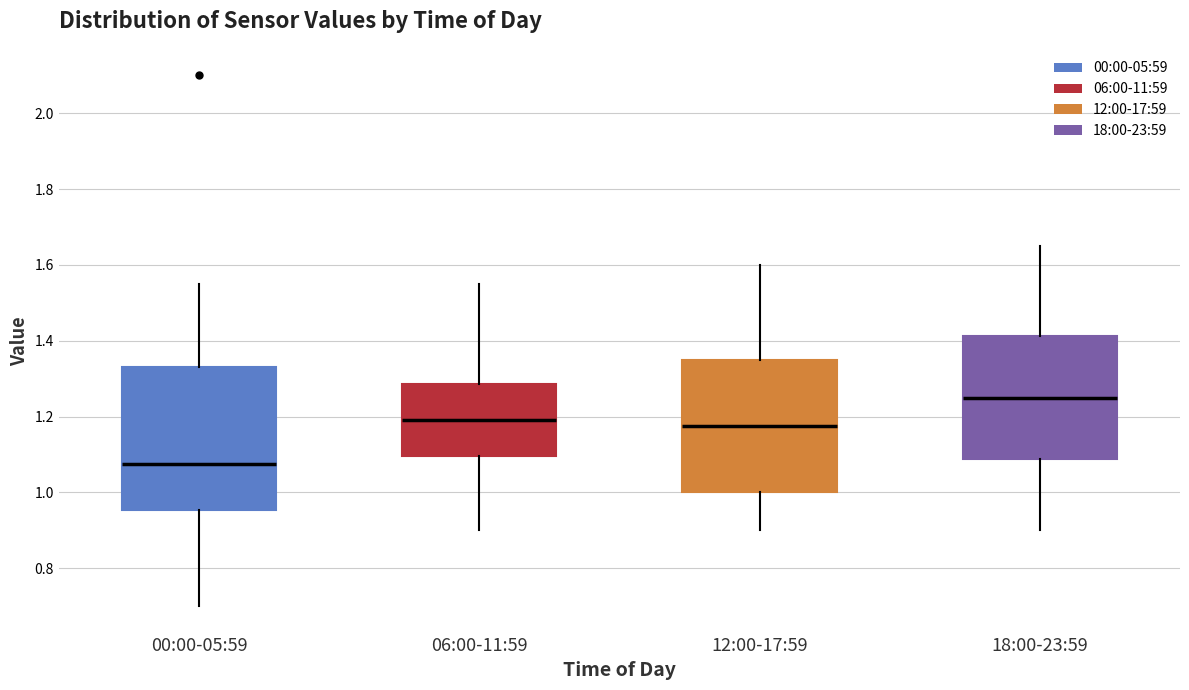

Which box has the lowest median line?

00:00-05:59